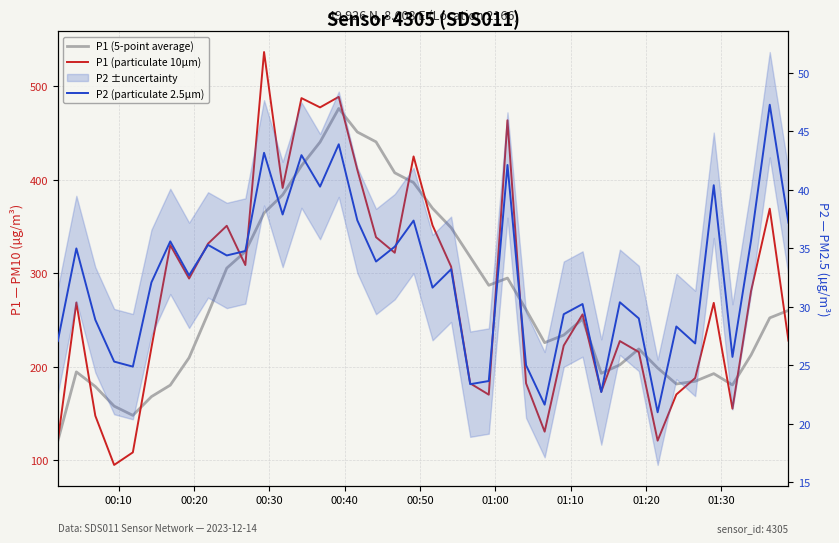

Is this an area chart (filled region under the line)?

No